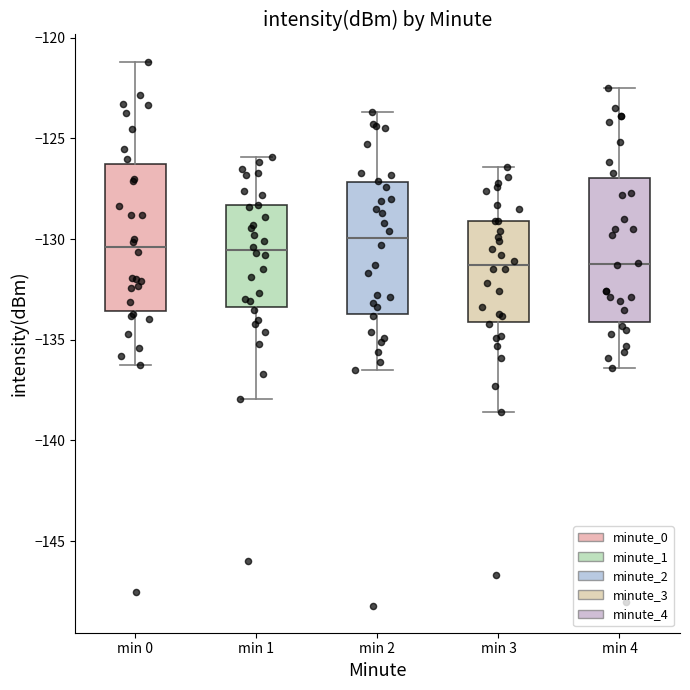

Reading left to right, transcribe this box plot: for each box, give where its median line is, the range the box spans, and where its two whiskers end, as read against the y-axis. The values are not printed on the chart, so give them approximately, as read against the axis.

min 0: median -130.5, box -133.5 to -126.5, whiskers -136.5 to -121.0
min 1: median -130.5, box -133.5 to -128.5, whiskers -138.0 to -126.0
min 2: median -130.0, box -133.5 to -127.0, whiskers -136.5 to -123.5
min 3: median -131.5, box -134.0 to -129.0, whiskers -138.5 to -126.5
min 4: median -131.0, box -134.0 to -127.0, whiskers -136.5 to -122.5